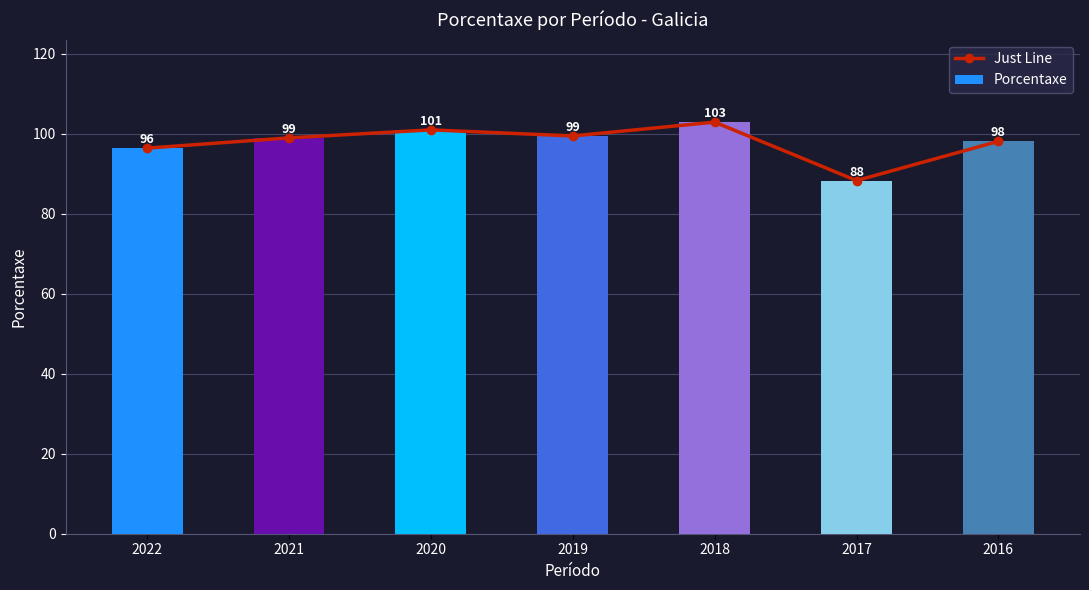

Rank the series at 2020 from lowest to highest value.

Just Line, Porcentaxe